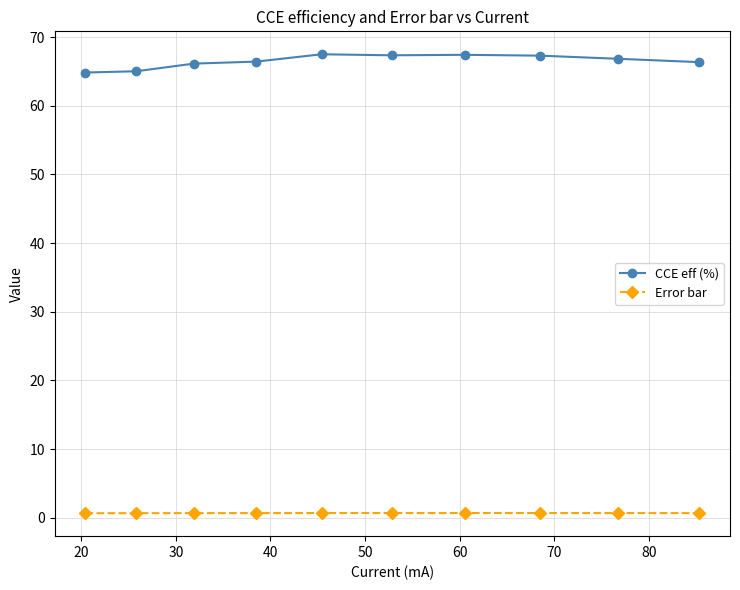

What is the greatest value displayed?

67.5